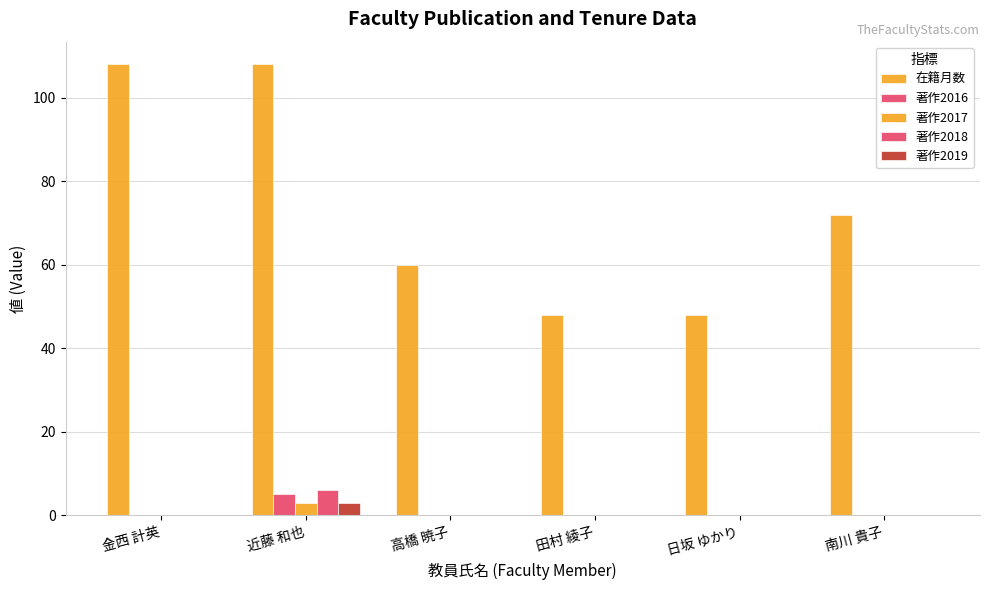

Rank the categories by 著作2018 value from highest to lowest.

近藤 和也, 金西 計英, 高橋 暁子, 田村 綾子, 日坂 ゆかり, 南川 貴子